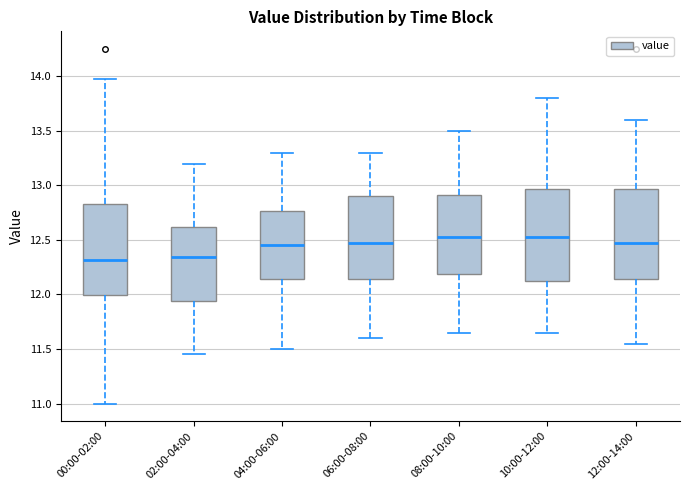

Where is the upper edge of the box for 08:00-10:00 on the y-axis? The values are not printed on the chart, so give them approximately, as read against the axis.

12.90